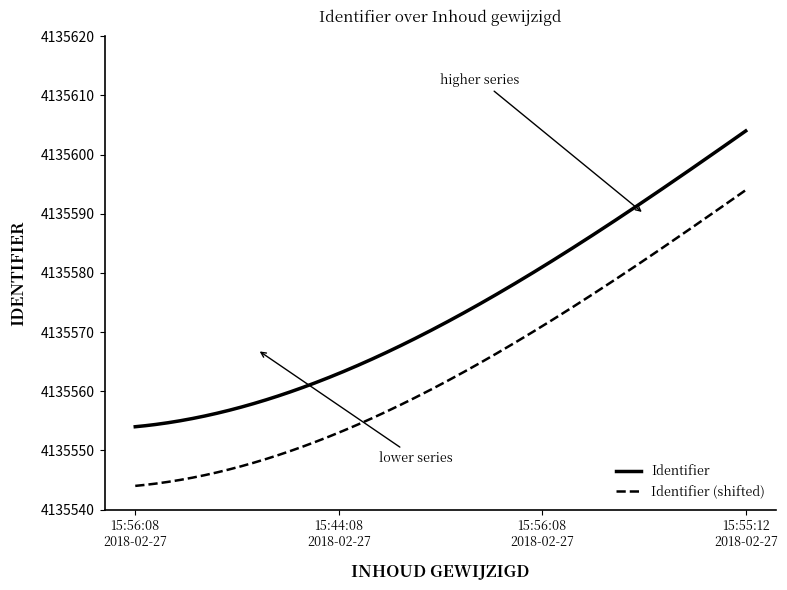

Rank the series by their maximum value, from highest to lowest.

Identifier, Identifier (shifted)